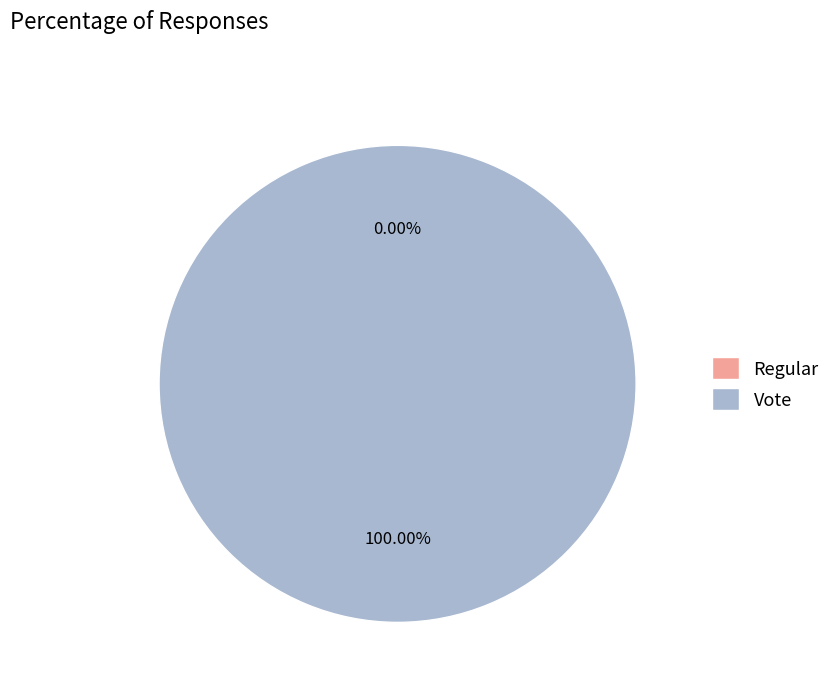

What is the total percentage of Regular and Vote?

100.0%